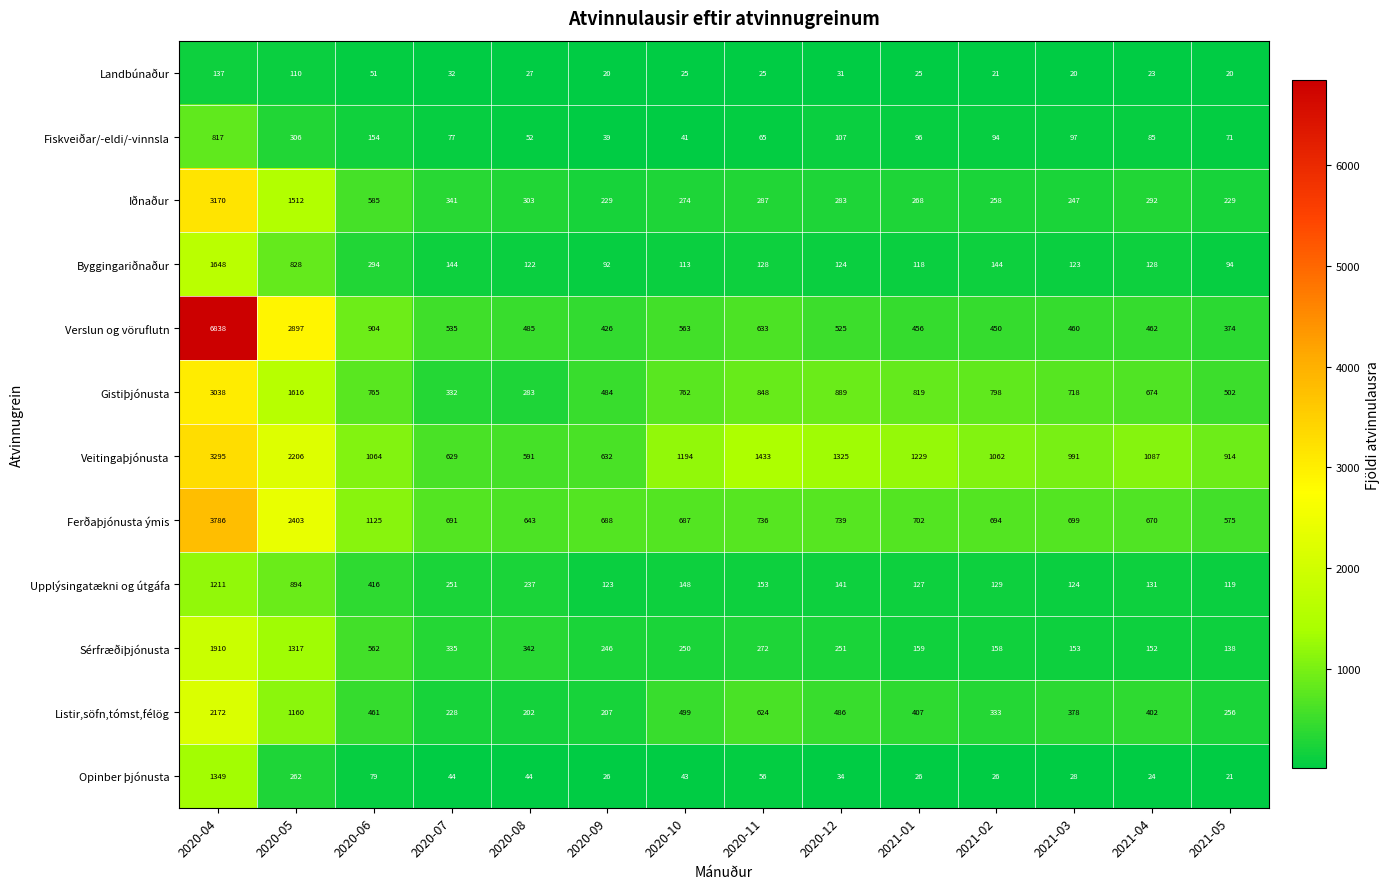

Which series has the largest total across all categories?

Veitingaþjónusta